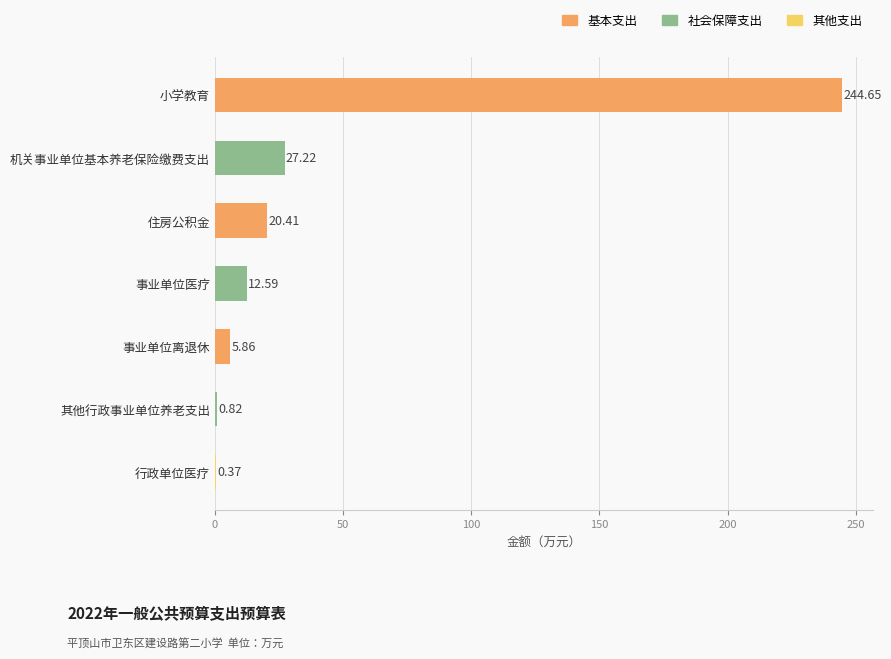

What is the sum of all values?

311.9